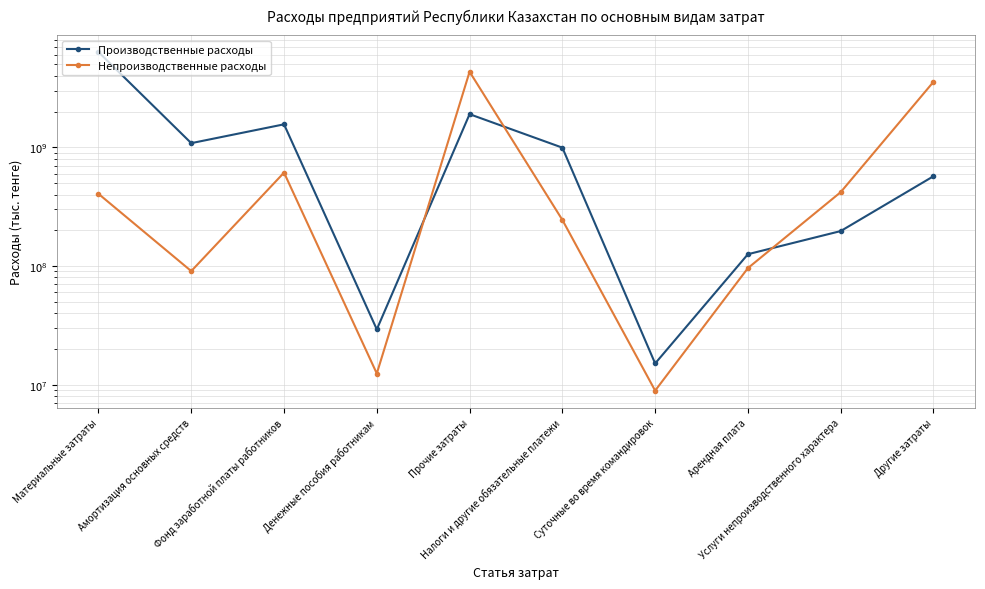

How many lines are shown in the chart?

2